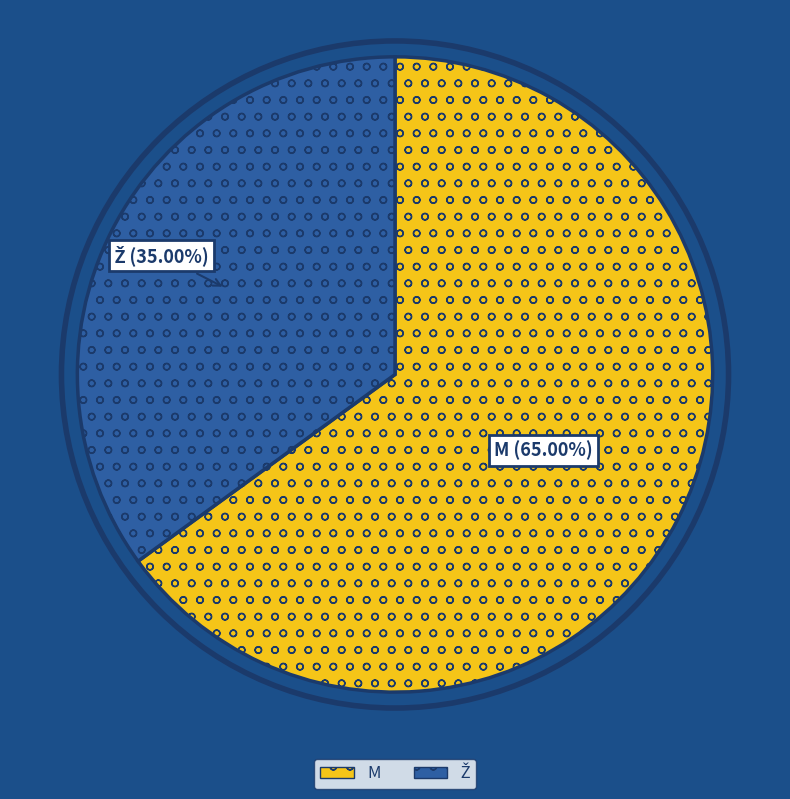

Count the number of slices in the pie.

2